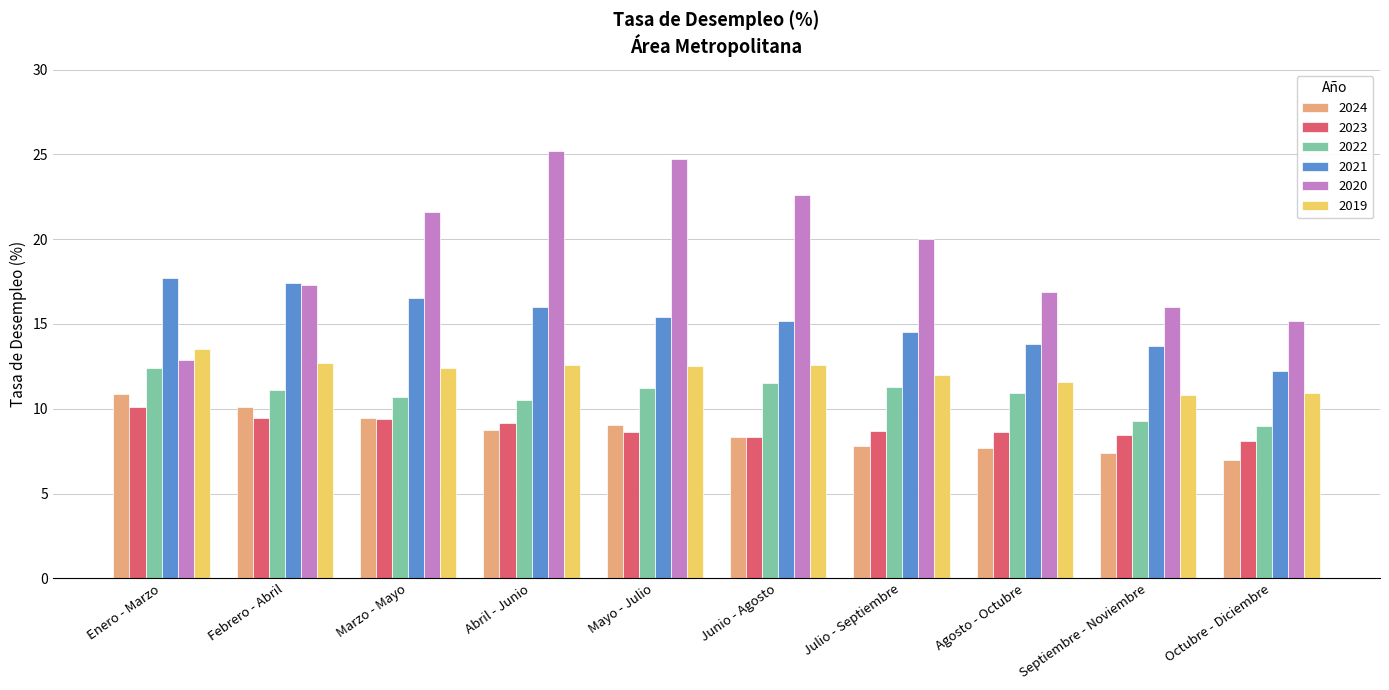

True or false: 2024 has a value of 4.8 at Octubre - Diciembre.

False